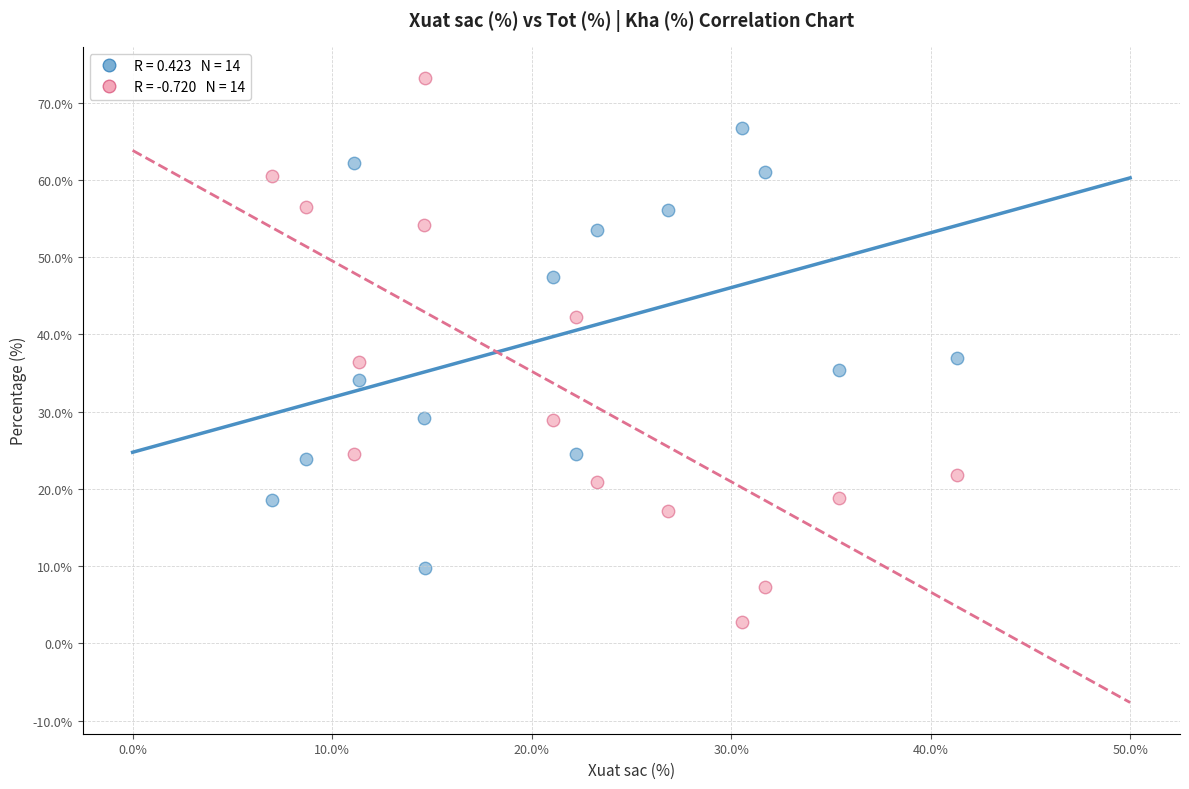

Across all data points, what is the range of Y values (max minus min)?

70.4